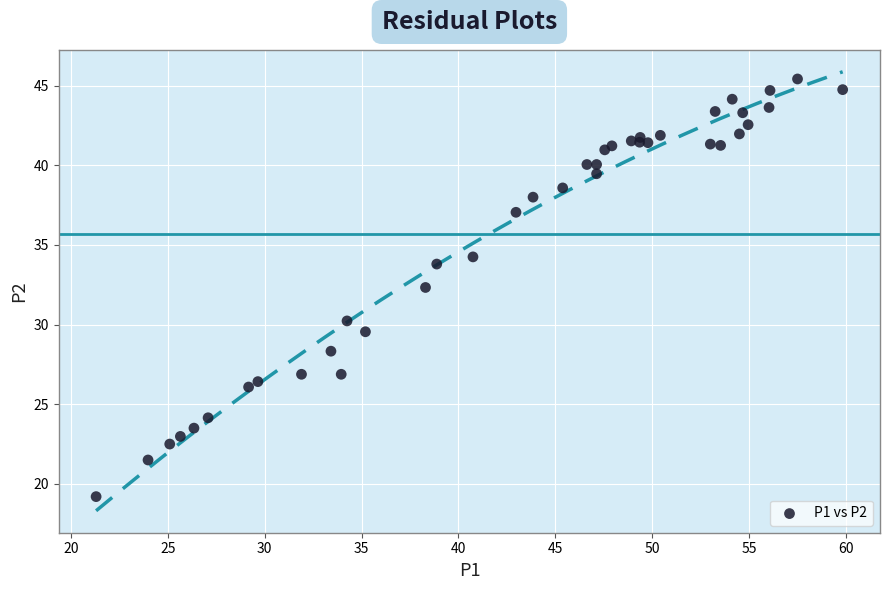

What Y value in the scatter plot is closest to 32?

32.3